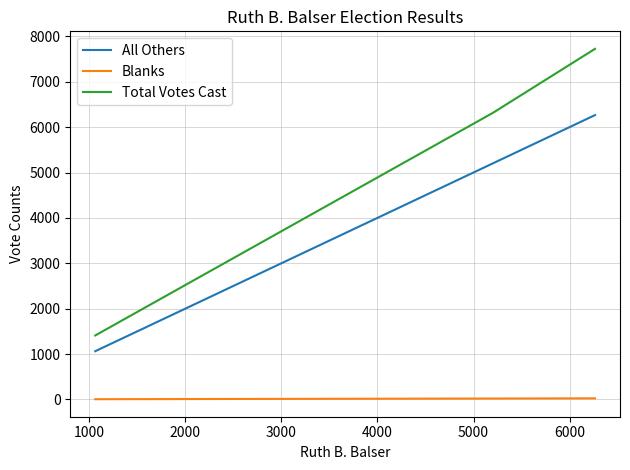

What is the lowest value of the Total Votes Cast series?

1409